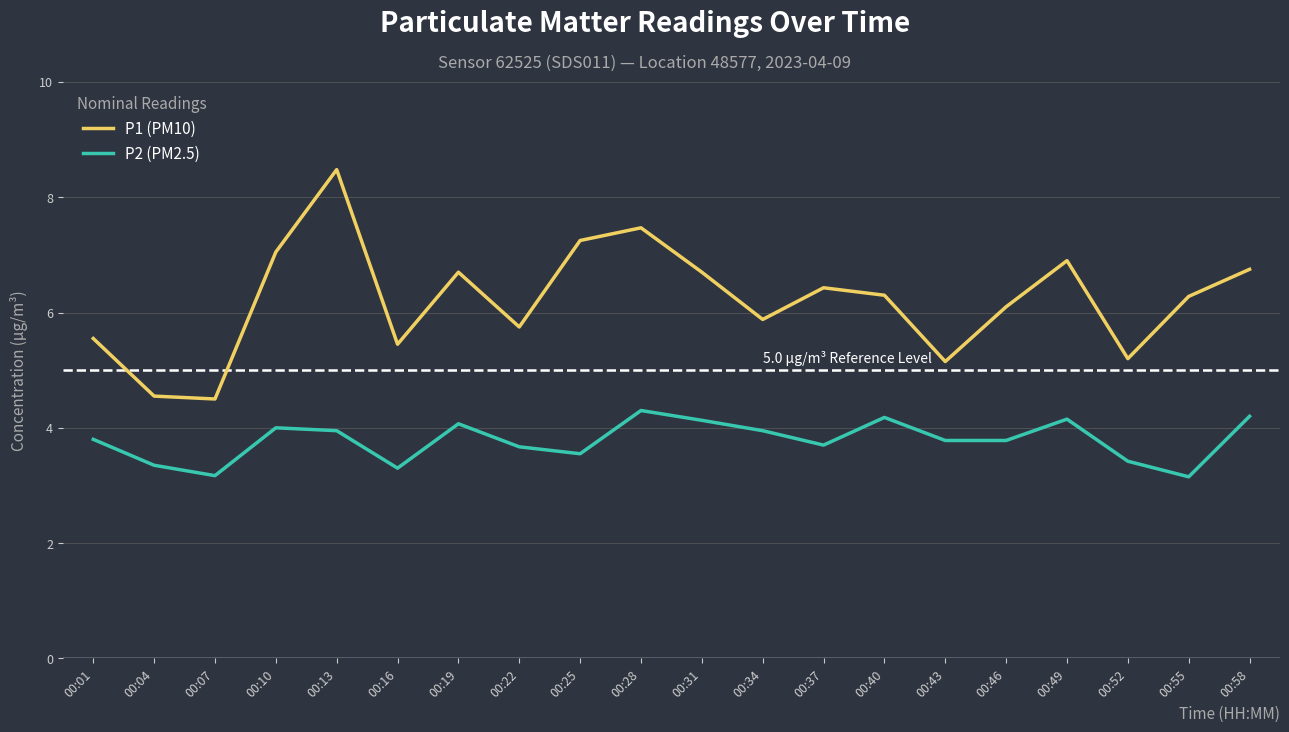

Which series has the largest range (max minus min)?

P1 (PM10)